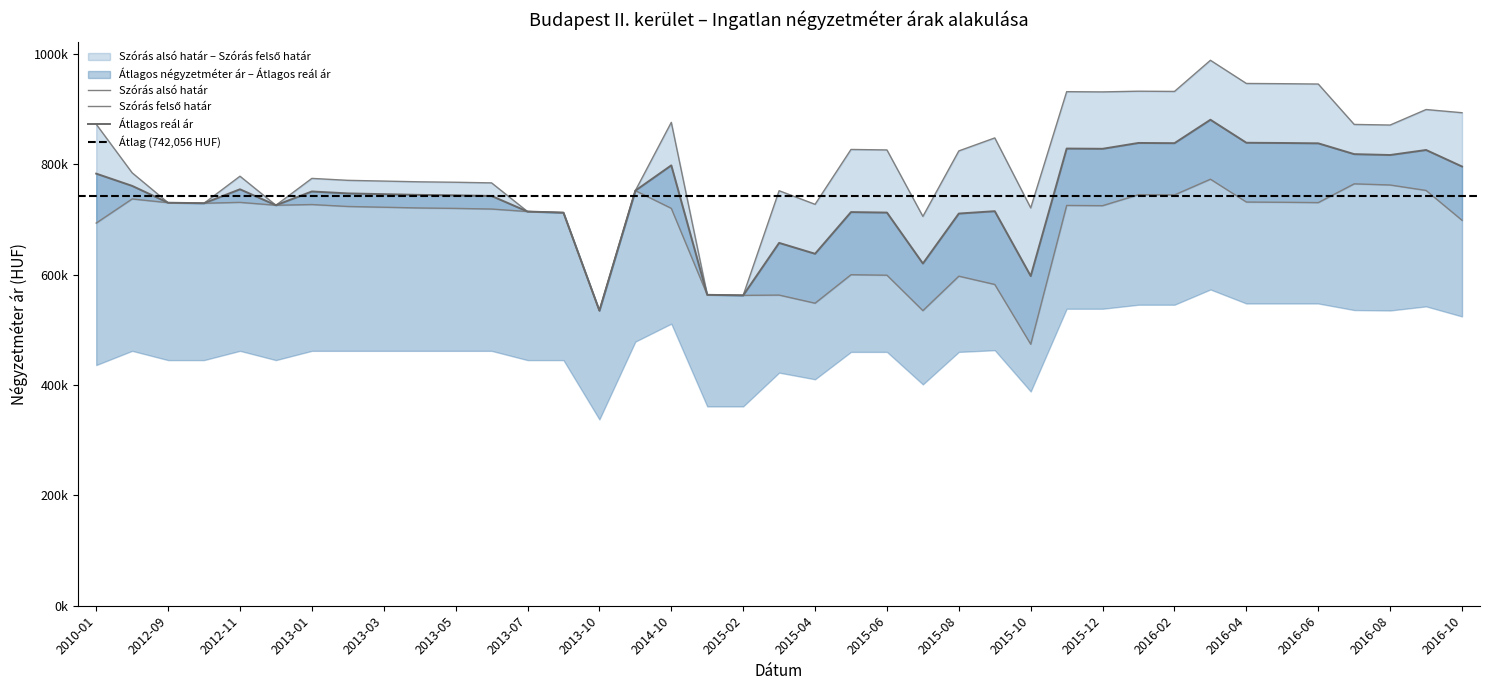

What is the difference between the maximum and minimum values in the Szórás felső határ series?

453578